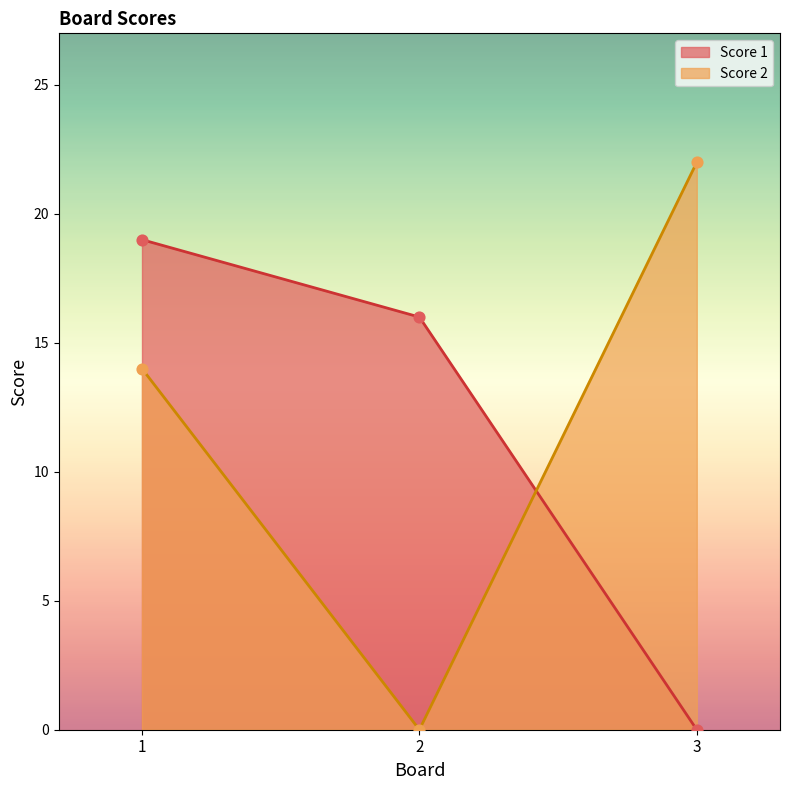

At which category is the sum across all series the highest?

1